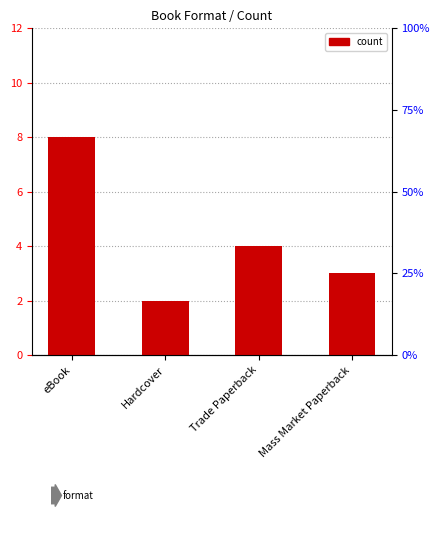

At which category does the chart reach its minimum across all series?

Hardcover